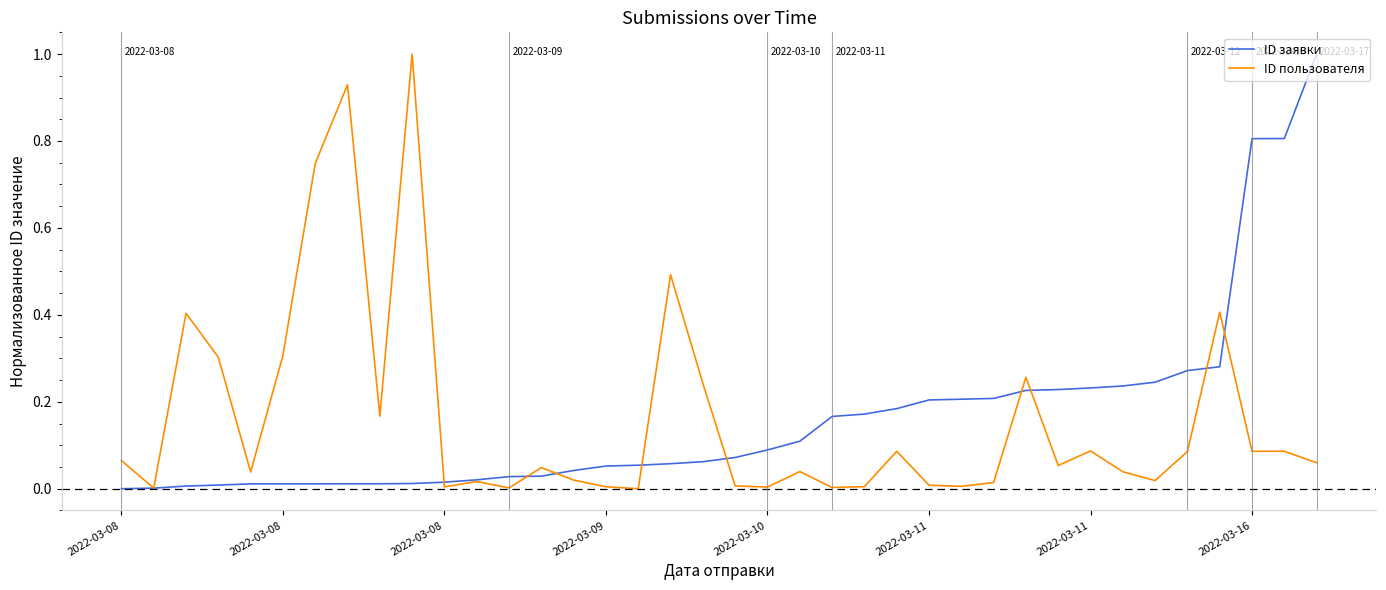

What is the greatest value displayed?

1.0